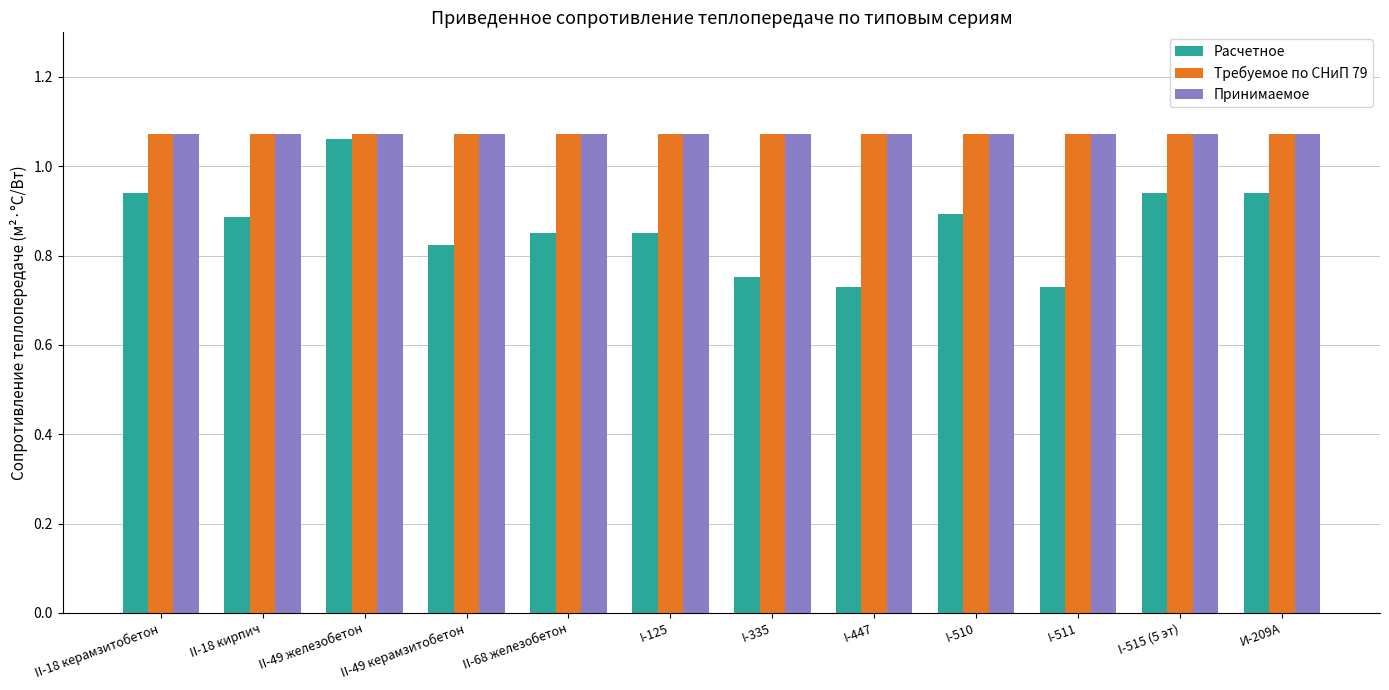

What is the sum of all Расчетное values?

10.4